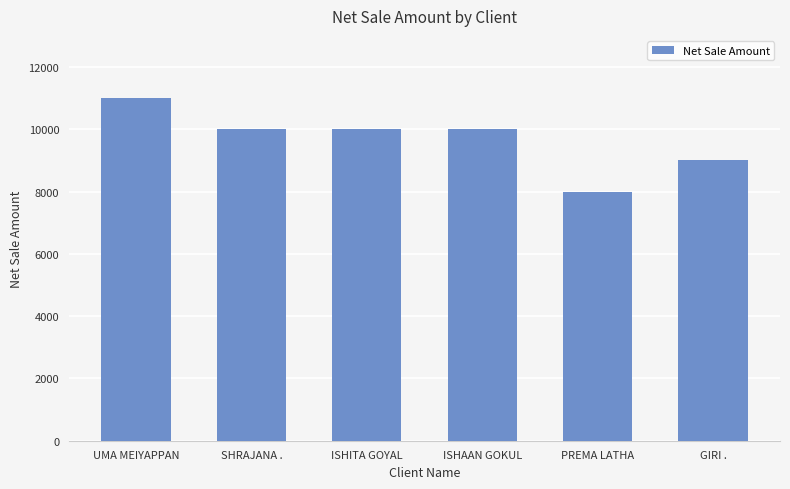

What position from the left is UMA MEIYAPPAN?

1